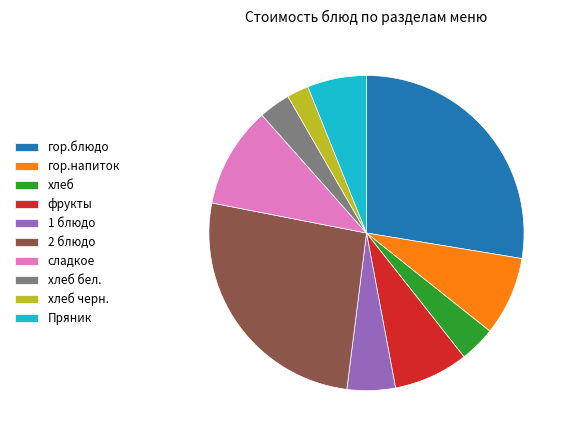

Is the sum of хлеб бел. and сладкое greater than half?

No